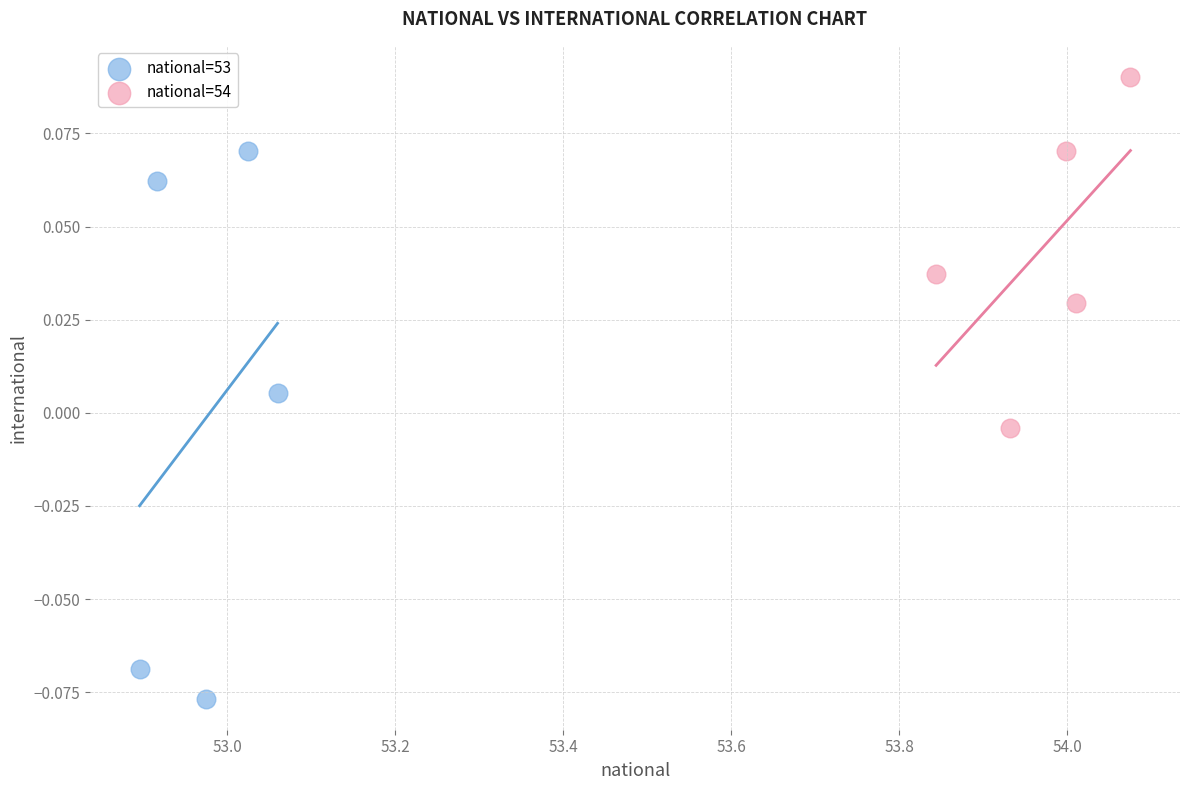

Which series contains the lowest Y value?

national=53